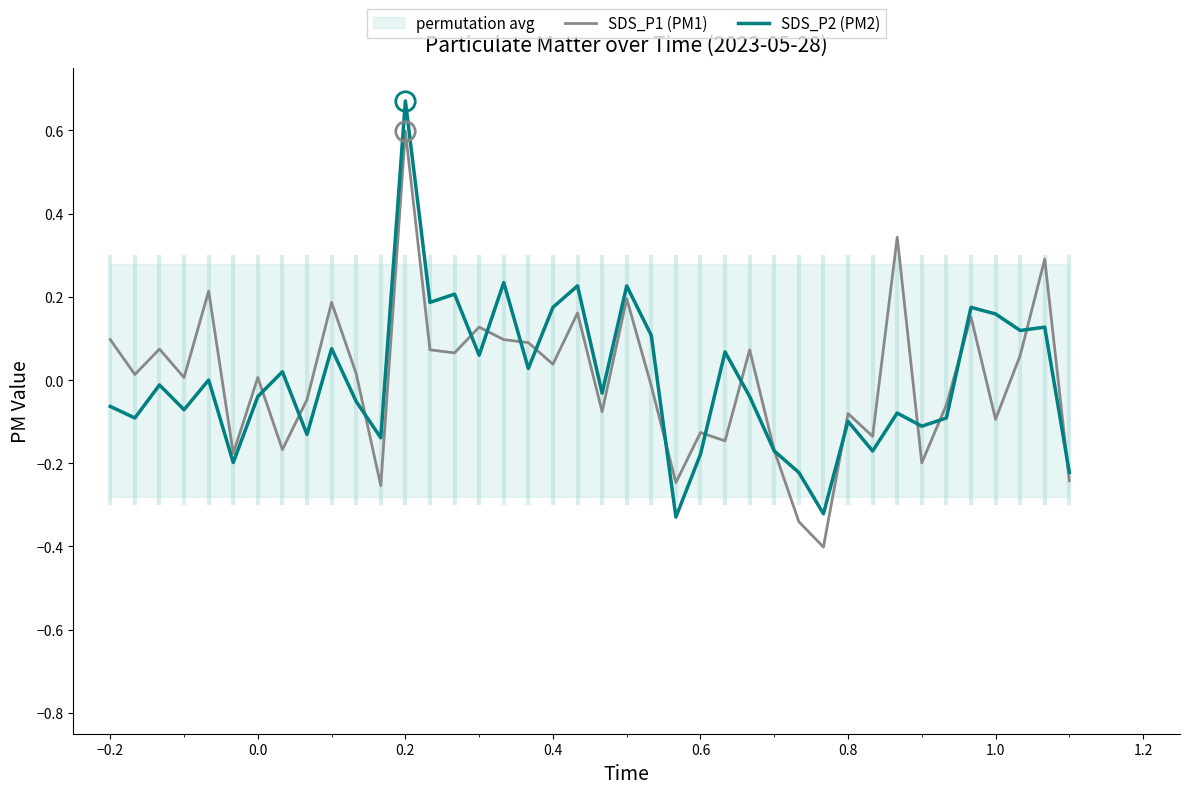

What is the smallest value displayed?

-0.4